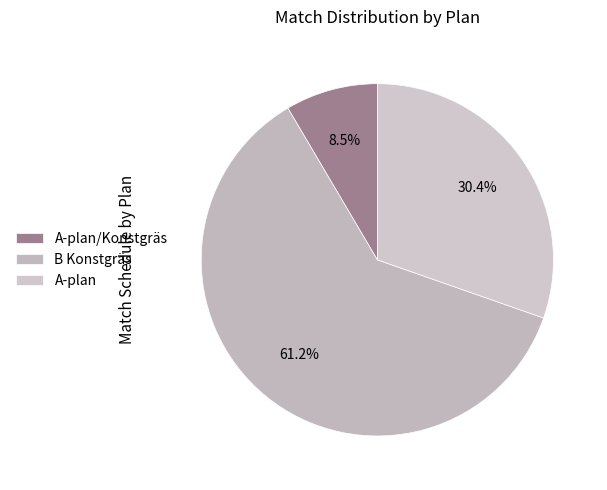

Rank the categories by value from highest to lowest.

B Konstgräs, A-plan, A-plan/Konstgräs